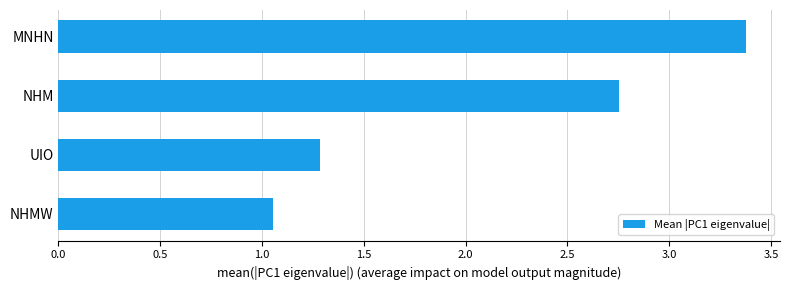

What is the greatest value displayed?

3.4